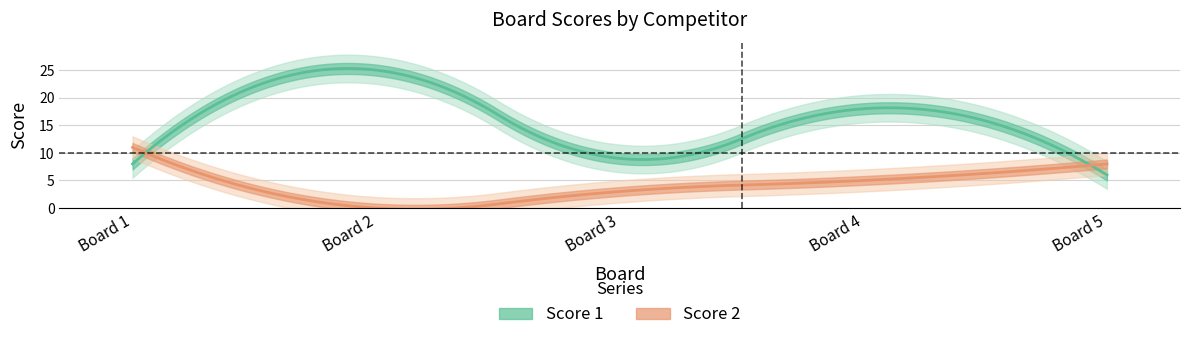

Where do Score 2 and Score 1 first cross each other?

1 and 2